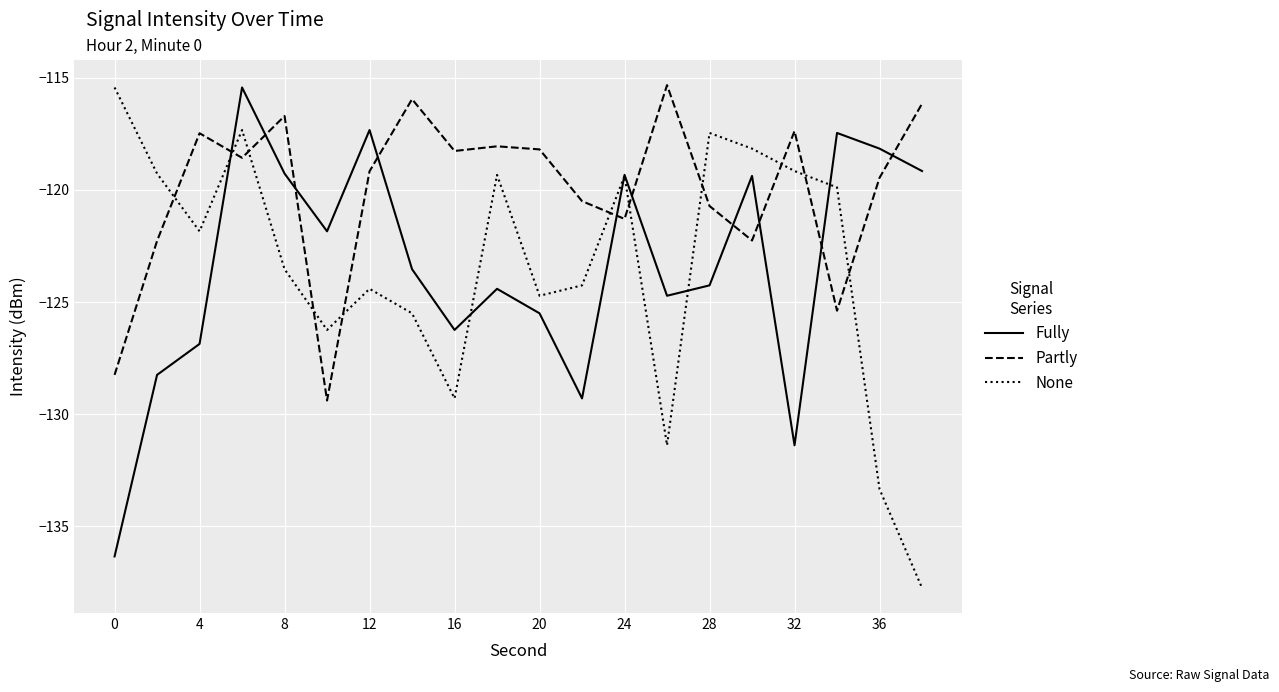

Which series has the widest spread of values?

None